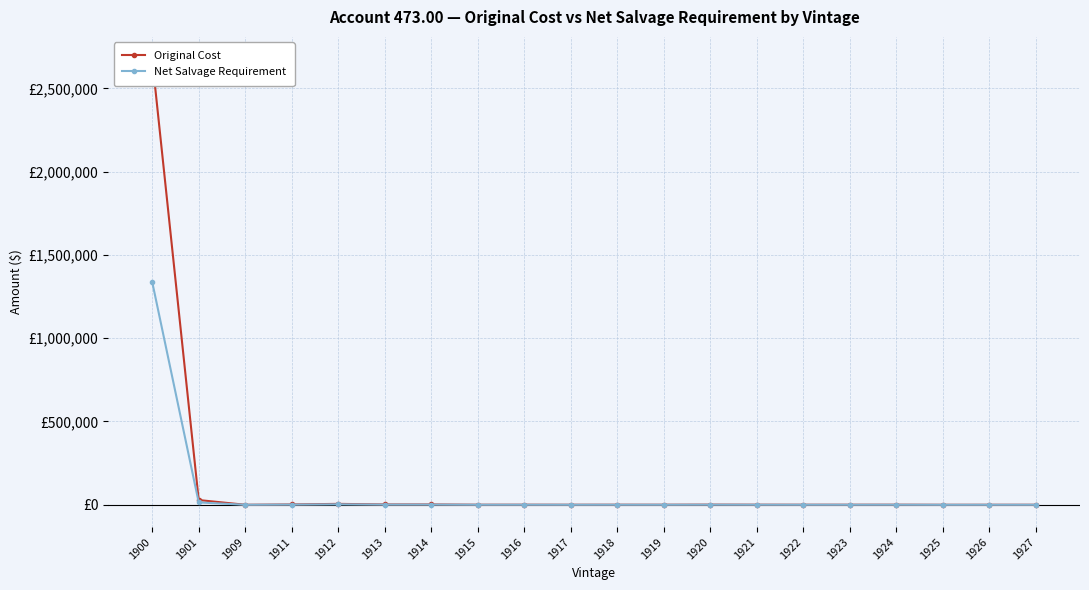

At which label does Original Cost reach its peak?

1900